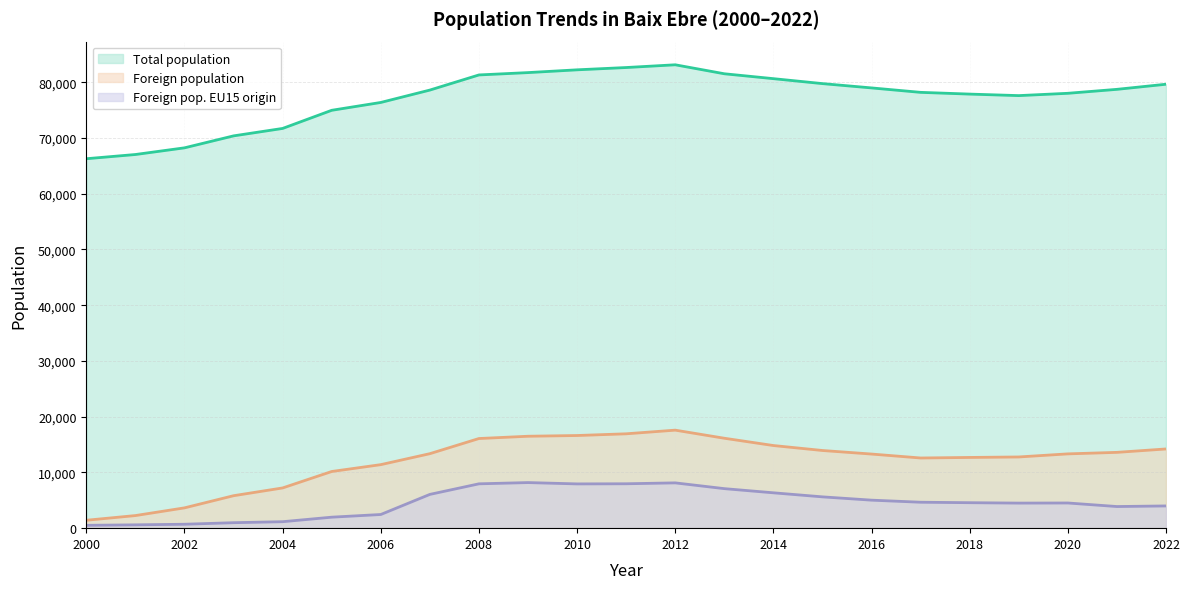

How many values in the Total population series are below 78590?

11